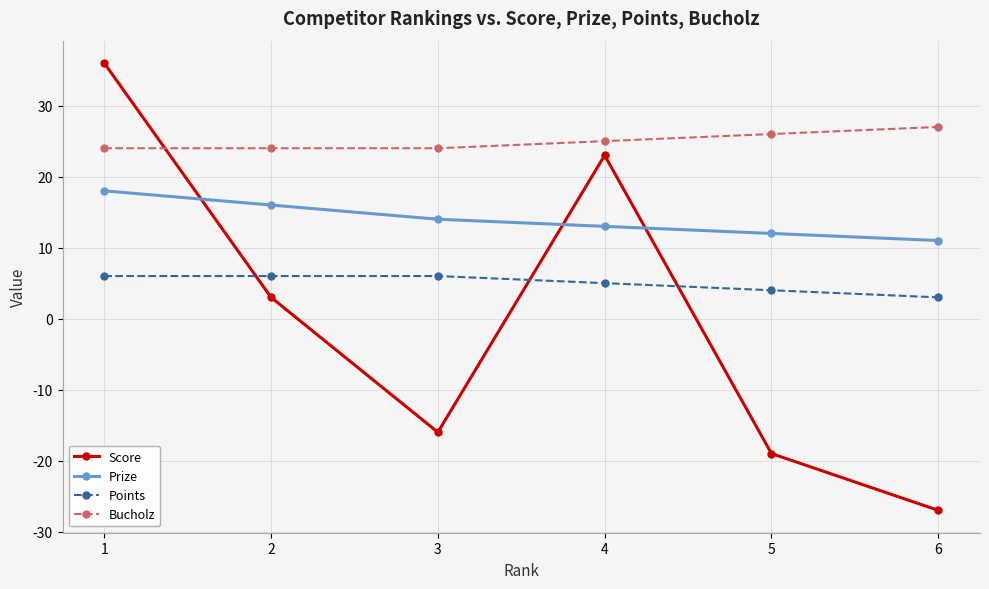

Which series has the widest spread of values?

Score